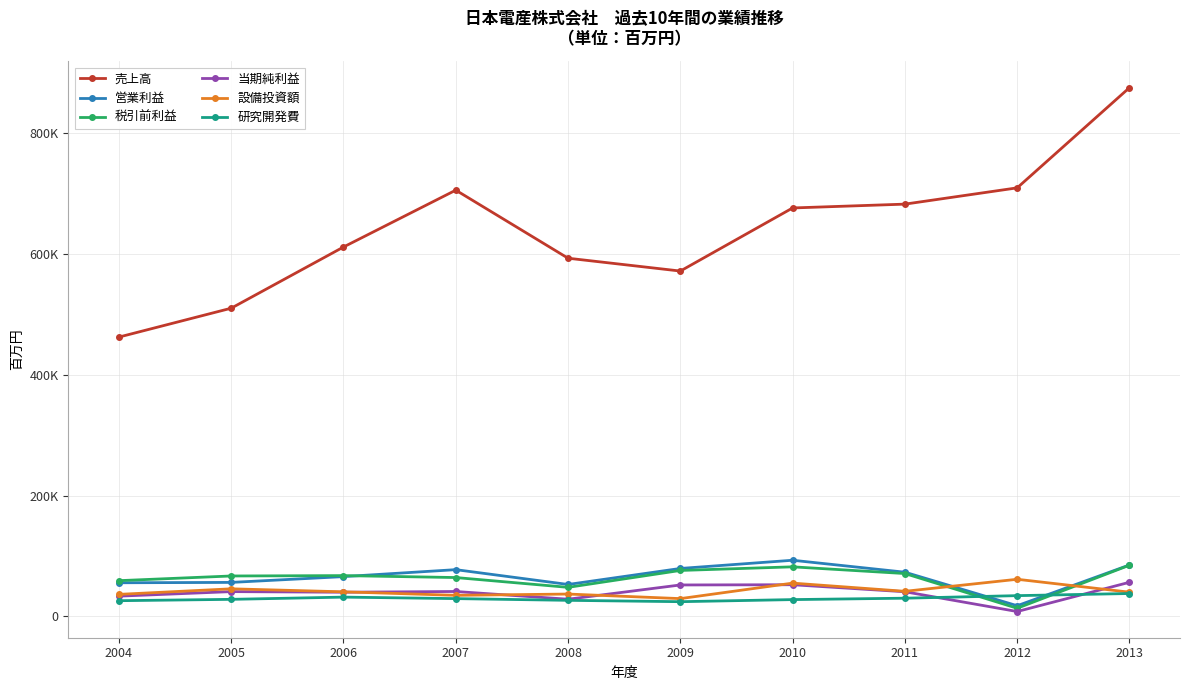

Reading left to right, extract all data points from this chart.

売上高: 2004=462274	2005=510064	2006=611341	2007=705441	2008=592794	2009=571552	2010=675988	2011=682320	2012=709270	2013=875109
営業利益: 2004=55598	2005=56190	2006=65780	2007=77293	2008=52773	2009=79282	2010=92869	2011=73070	2012=17598	2013=85068
税引前利益: 2004=59079	2005=66829	2006=67437	2007=64238	2008=48018	2009=75971	2010=81966	2011=70856	2012=13398	2013=84664
当期純利益: 2004=33455	2005=40949	2006=39932	2007=41156	2008=28353	2009=51961	2010=52333	2011=40731	2012=7986	2013=56404
設備投資額: 2004=36383	2005=45572	2006=40610	2007=34799	2008=36922	2009=29359	2010=55010	2011=41446	2012=61368	2013=40036
研究開発費: 2004=25918	2005=28150	2006=31844	2007=29369	2008=26523	2009=24271	2010=27737	2011=30050	2012=34278	2013=37808